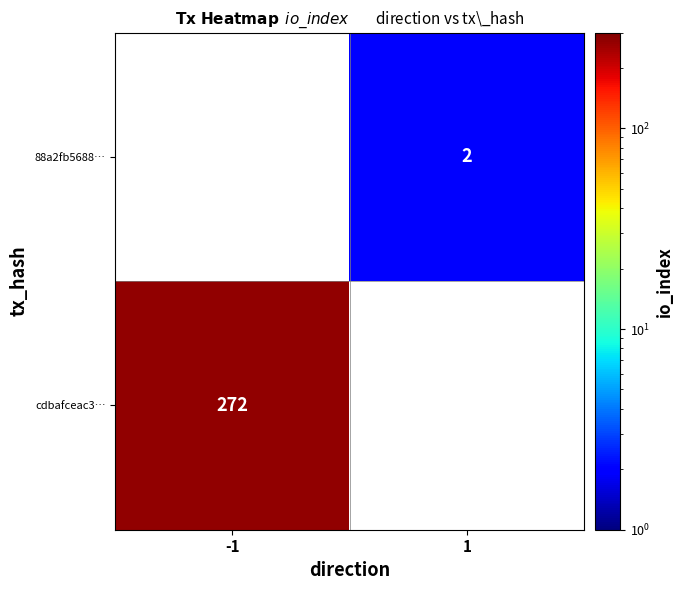

What is the maximum value shown in the chart?

272.0